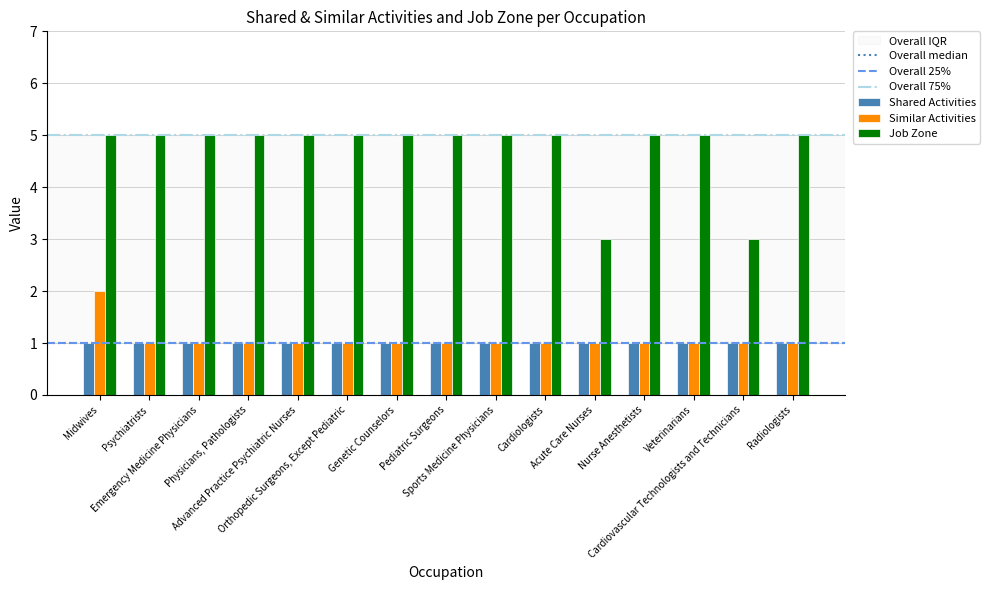

What is the value of the Similar Activities bar at the 2nd from the left?

1